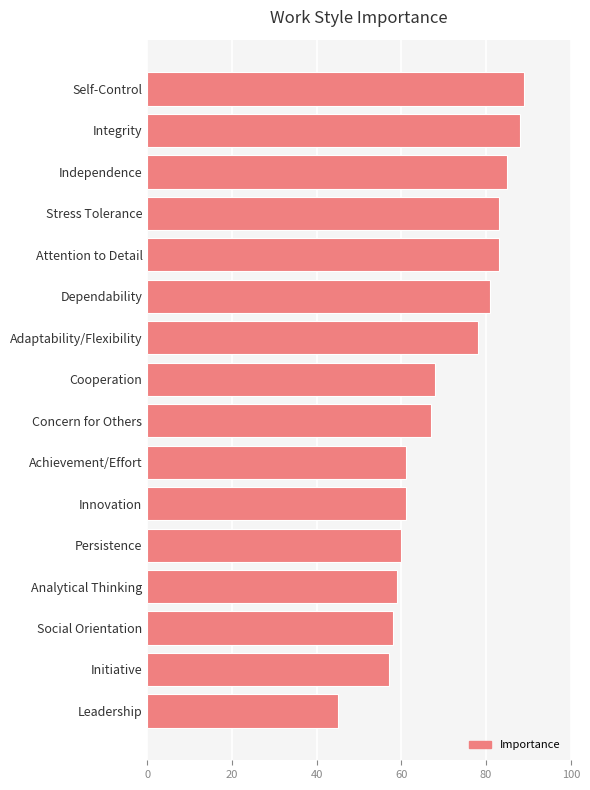

What is the smallest value displayed?

45